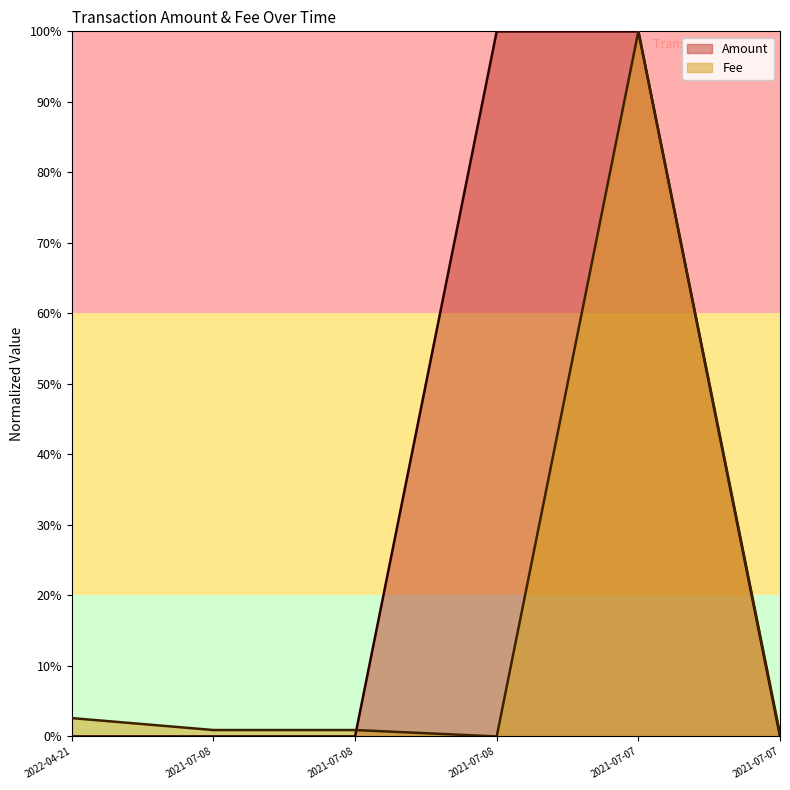

What are all the series names shown in the legend?

Amount, Fee